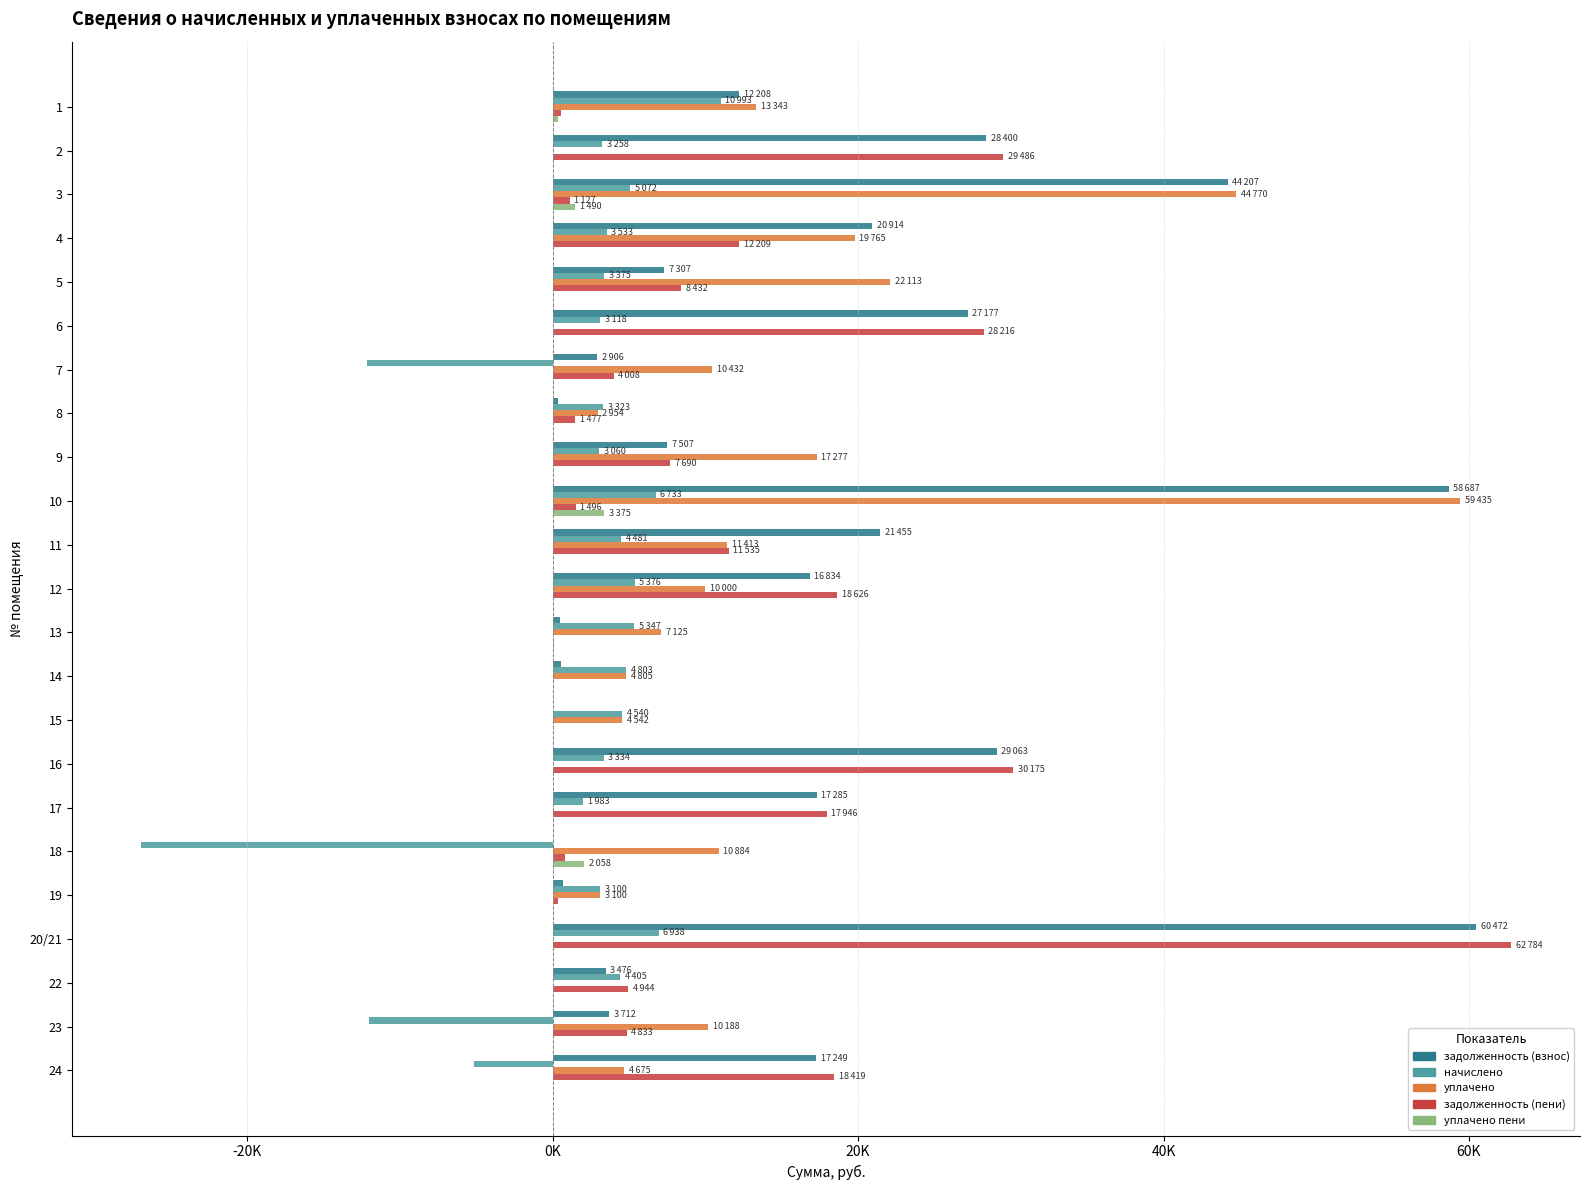

Which category has the lowest value in the задолженность (пени) series?

14